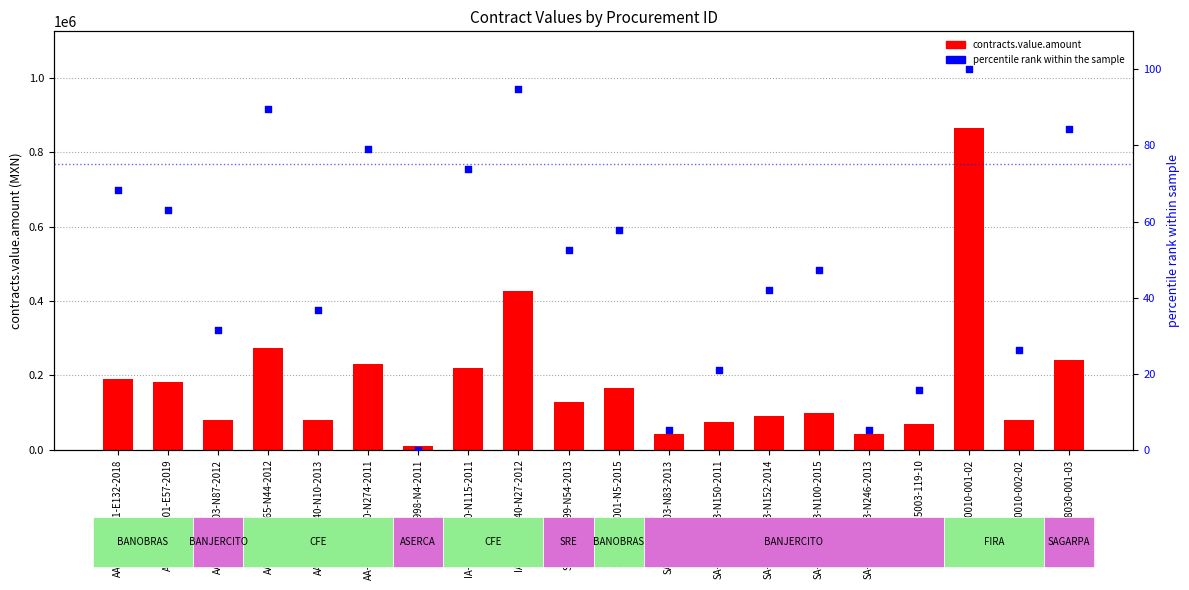

Is the value of percentile rank within the sample at SA-006G1C001-N5-2015 greater than the value of contracts.value.amount at AA-018TOQ040-N10-2013?

No